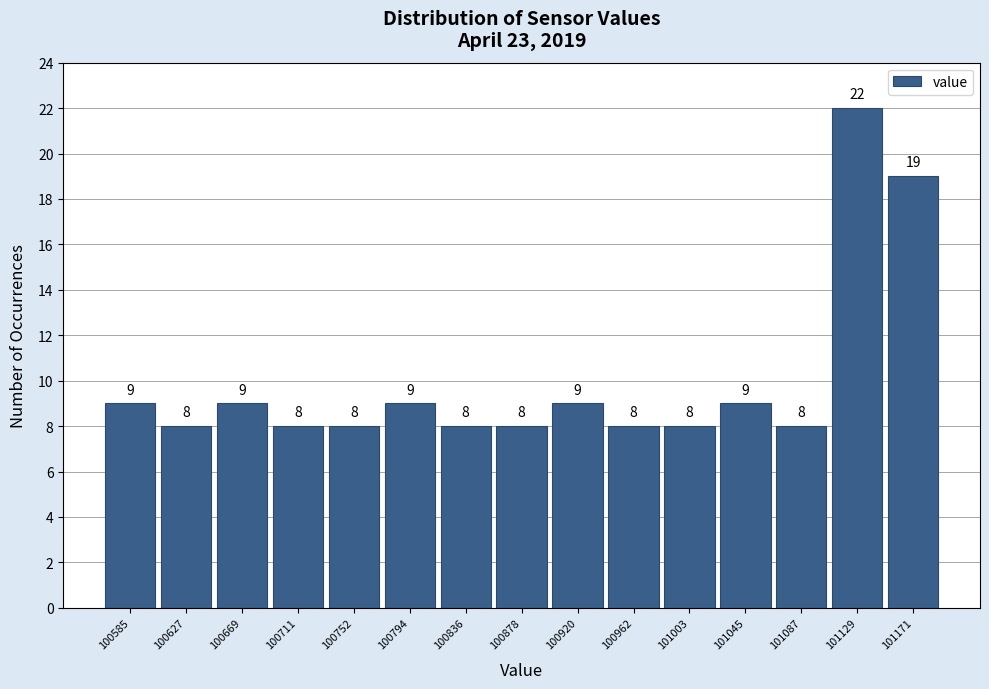

Reading left to right, what are all the values shown in this chart?

9	8	9	8	8	9	8	8	9	8	8	9	8	22	19